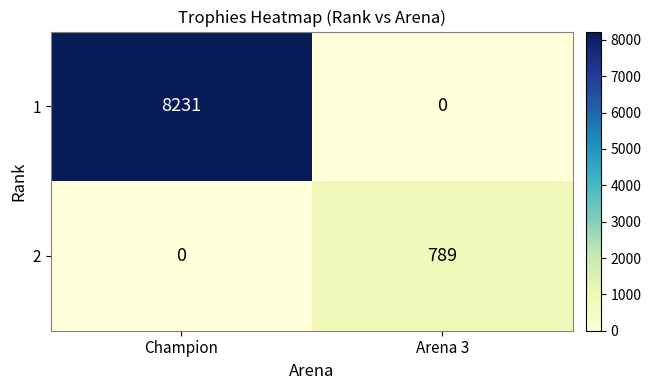

Reading right to left, extract all data points from this chart.

1: Arena 3=0	Champion=8231
2: Arena 3=789	Champion=0